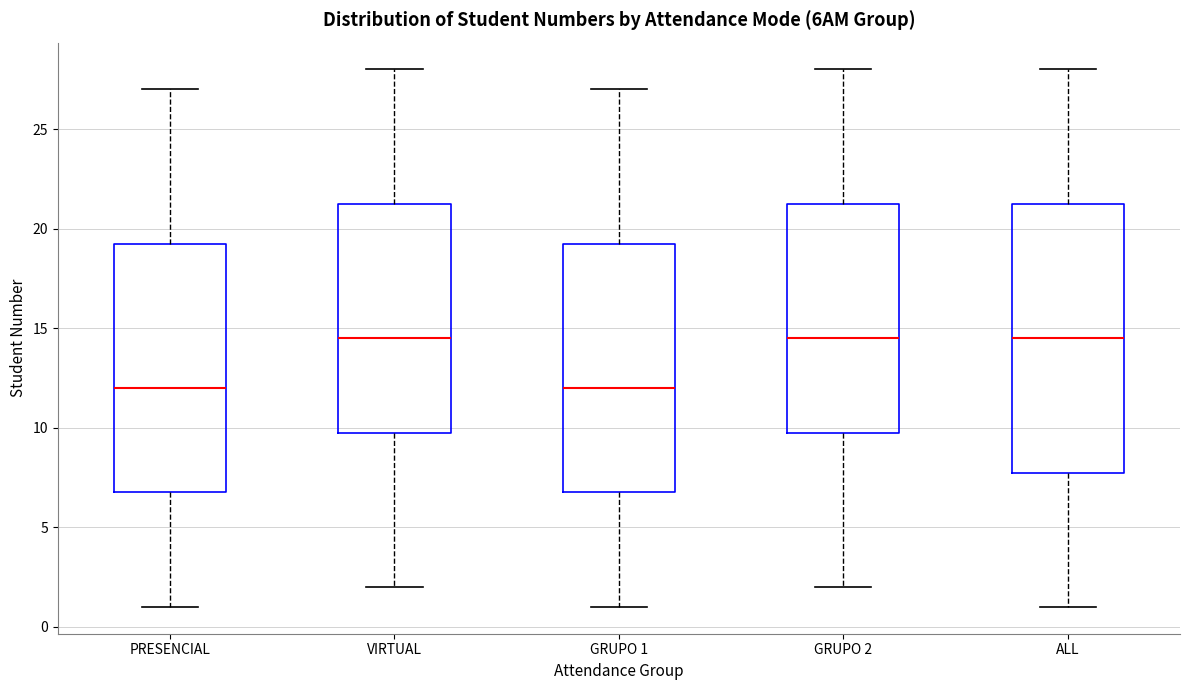

Reading left to right, read every box against the y-axis: the position of its median line, the range the box covers, and the ends of its whiskers. The values are not printed on the chart, so give them approximately, as read against the axis.

PRESENCIAL: median 12.0, box 7.0 to 19.5, whiskers 1.0 to 27.0
VIRTUAL: median 14.5, box 10.0 to 21.5, whiskers 2.0 to 28.0
GRUPO 1: median 12.0, box 7.0 to 19.5, whiskers 1.0 to 27.0
GRUPO 2: median 14.5, box 10.0 to 21.5, whiskers 2.0 to 28.0
ALL: median 14.5, box 8.0 to 21.5, whiskers 1.0 to 28.0